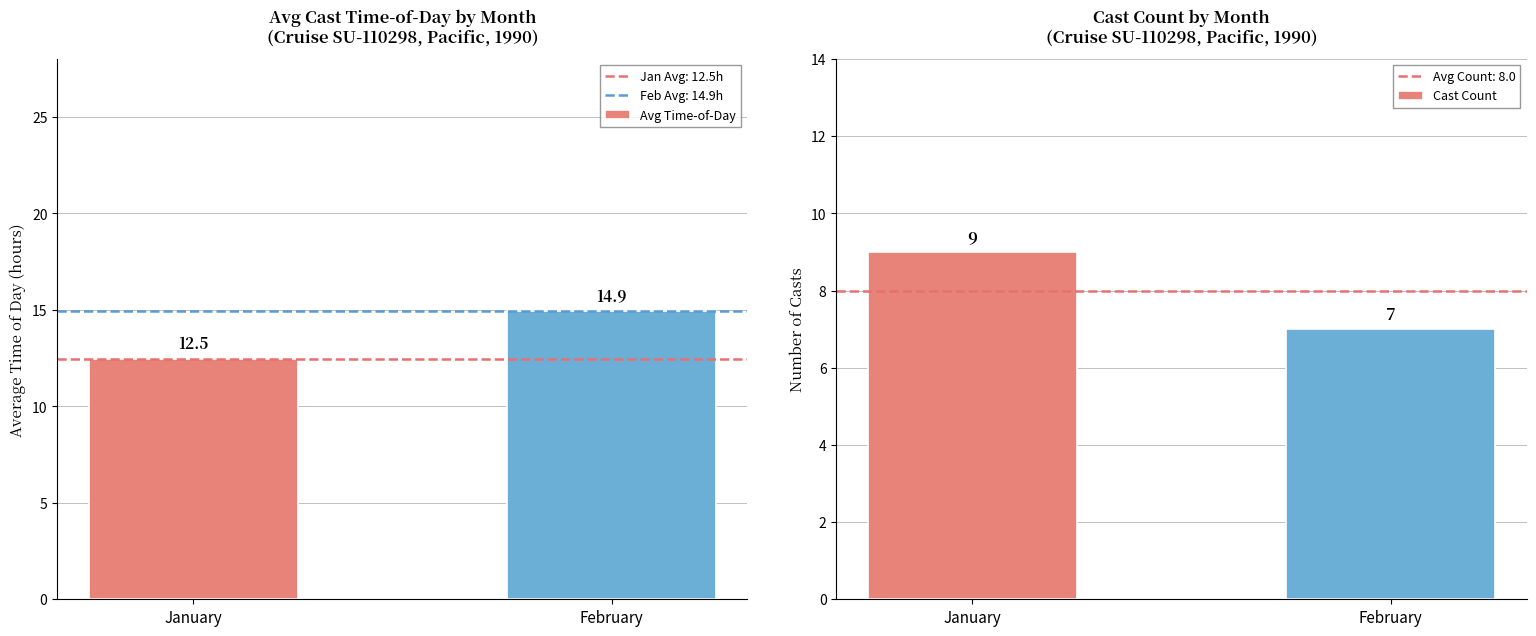

What is the sum of the Avg Time-of-Day values at February and January?

27.4